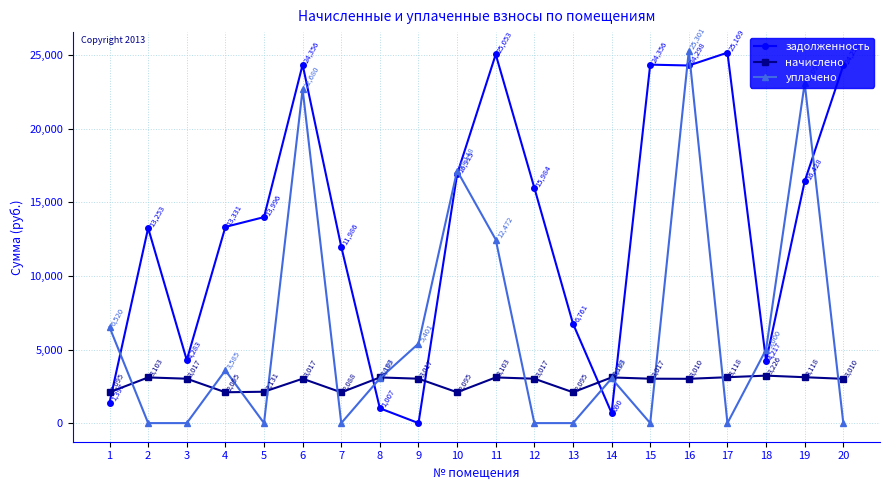

What is the average value of the задолженность series?

13388.8